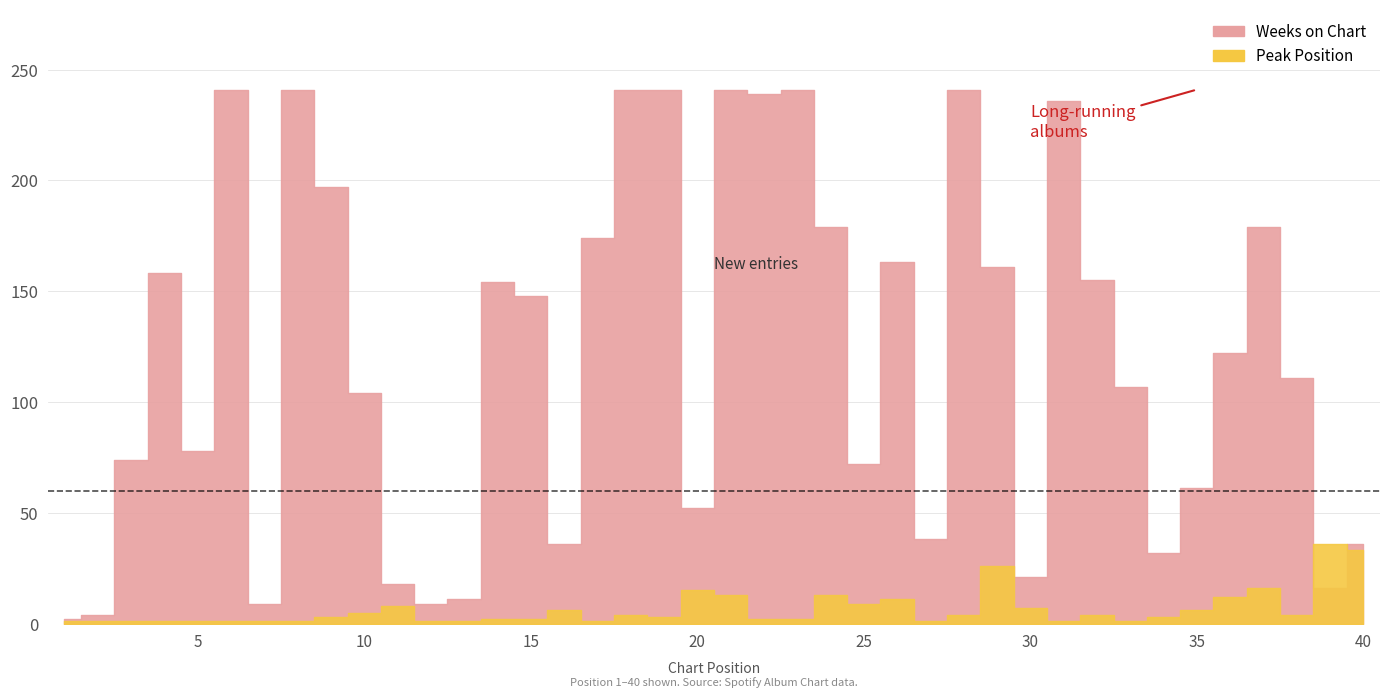

What is the sum of all Peak Position values?

263